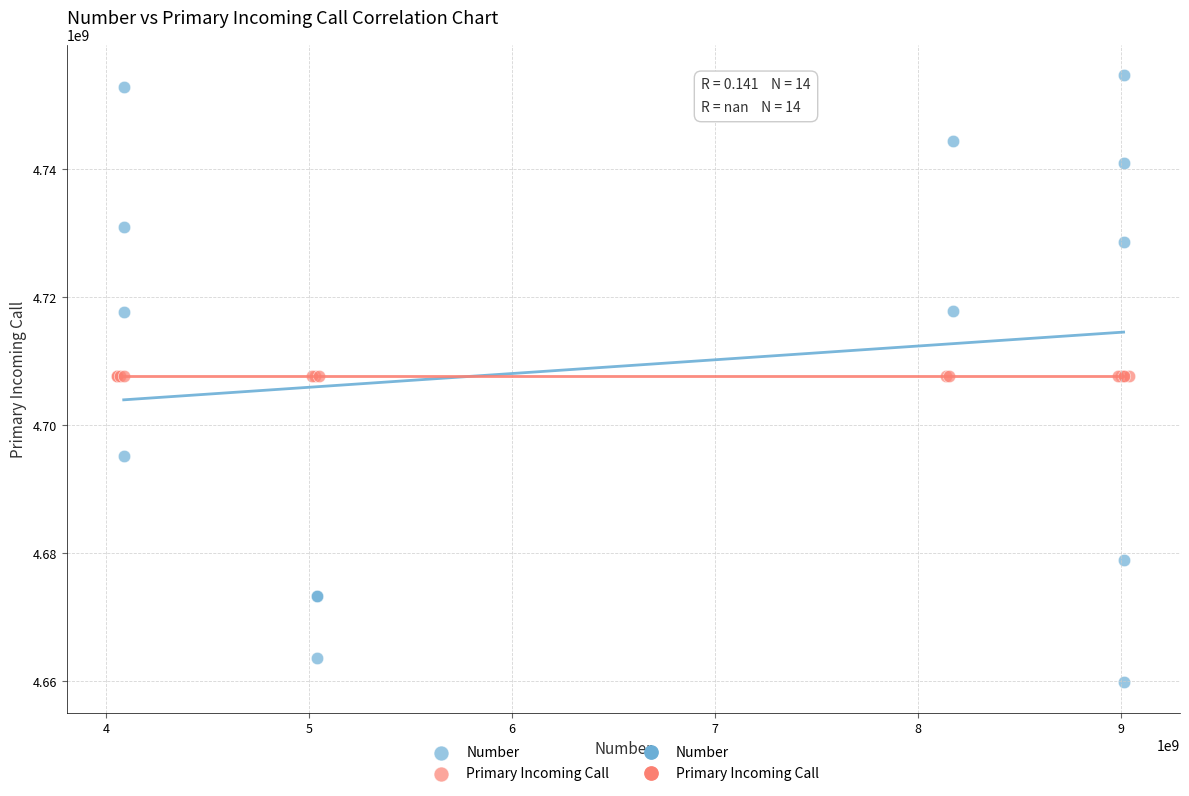

Which series reaches the minimum Y coordinate?

Number